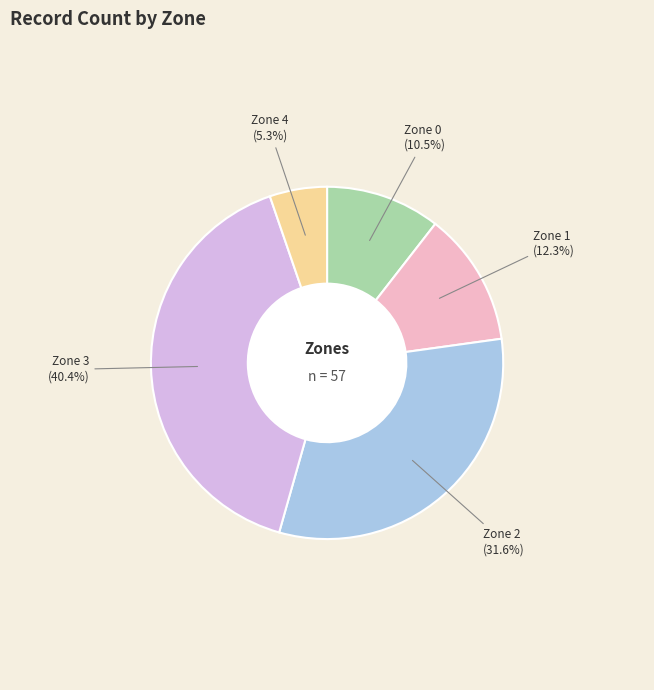

Which slice is the largest?

Zone 3